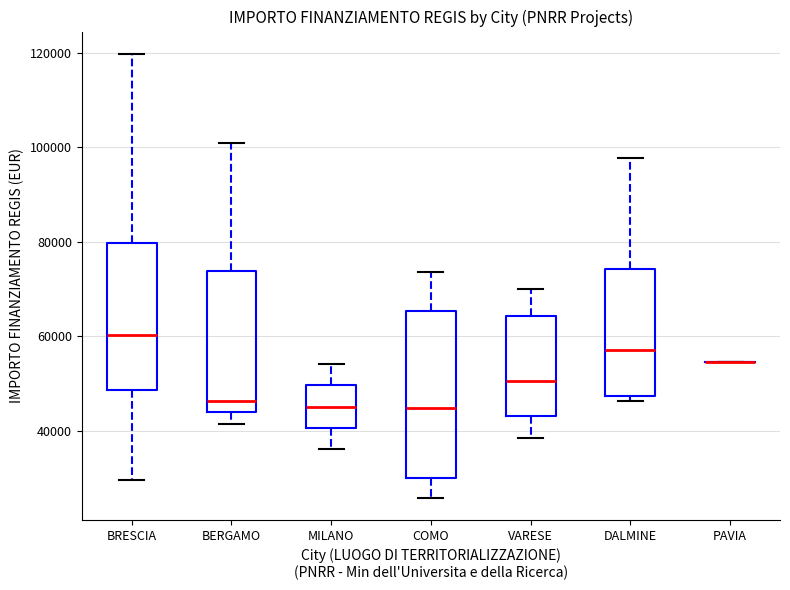

Where is the upper edge of the box for DALMINE on the y-axis? The values are not printed on the chart, so give them approximately, as read against the axis.

74000